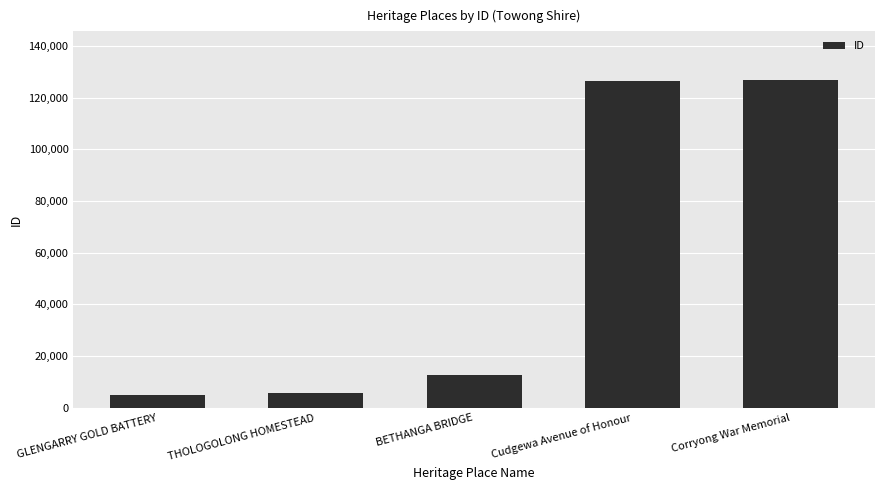

The value at Cudgewa Avenue of Honour is 50422. True or false?

False